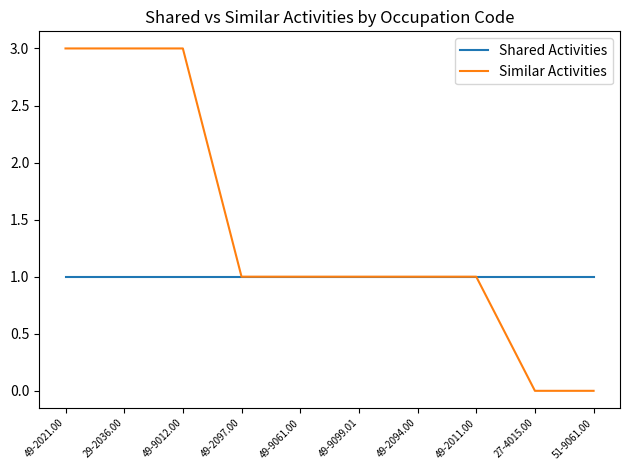

What is the maximum value for Similar Activities?

3